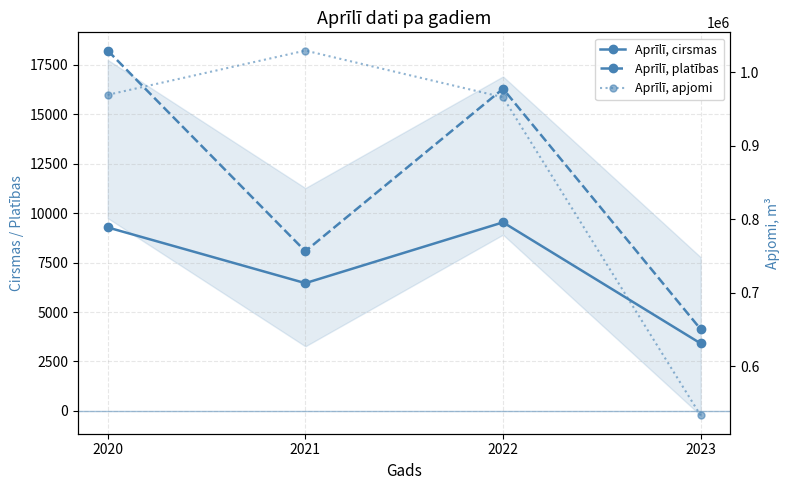

True or false: Aprīlī, platības and Aprīlī, cirsmas cross at least once.

False